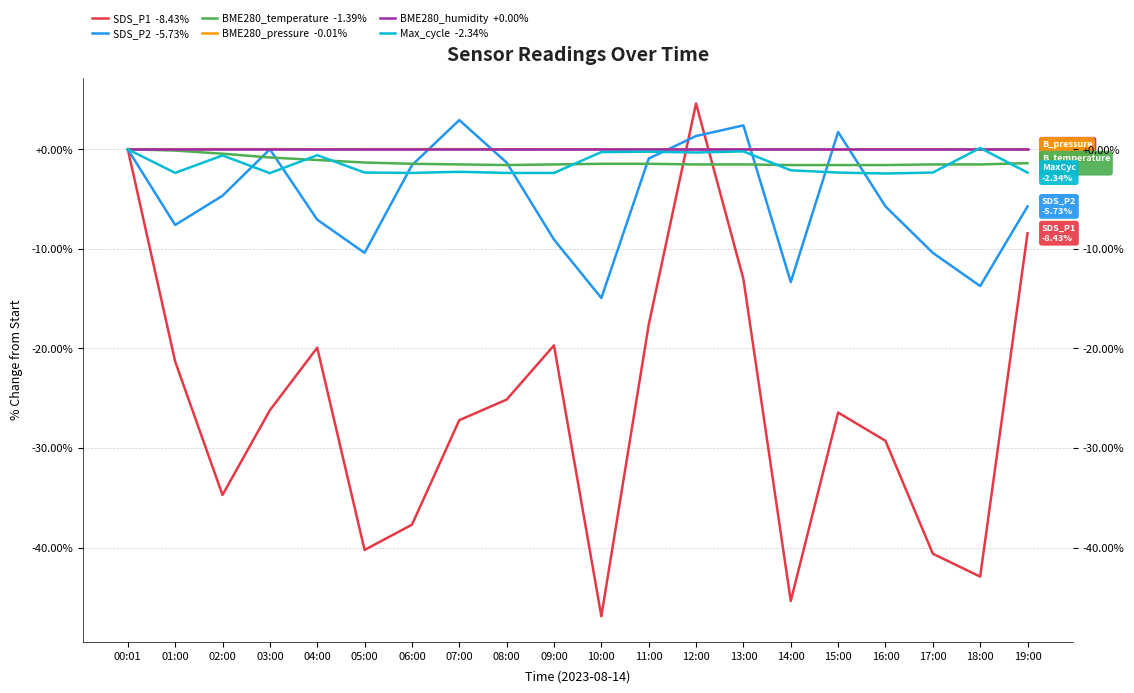

At which label does BME280_temperature  -1.39% first exceed -1?

00:01